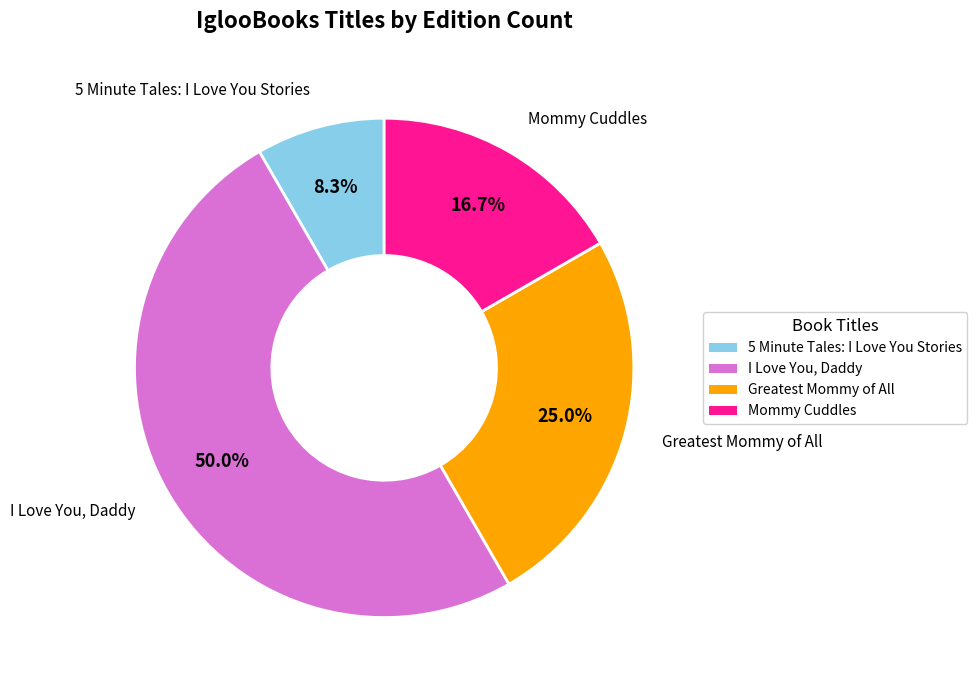

Is Greatest Mommy of All the majority of the pie?

No